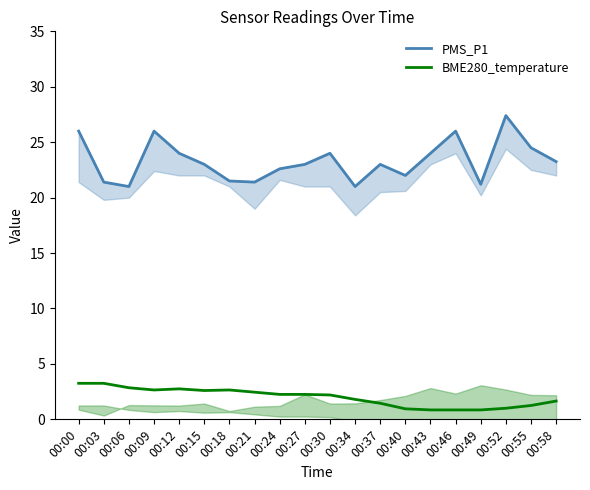

Does the chart display data point markers on the line(s)?

No